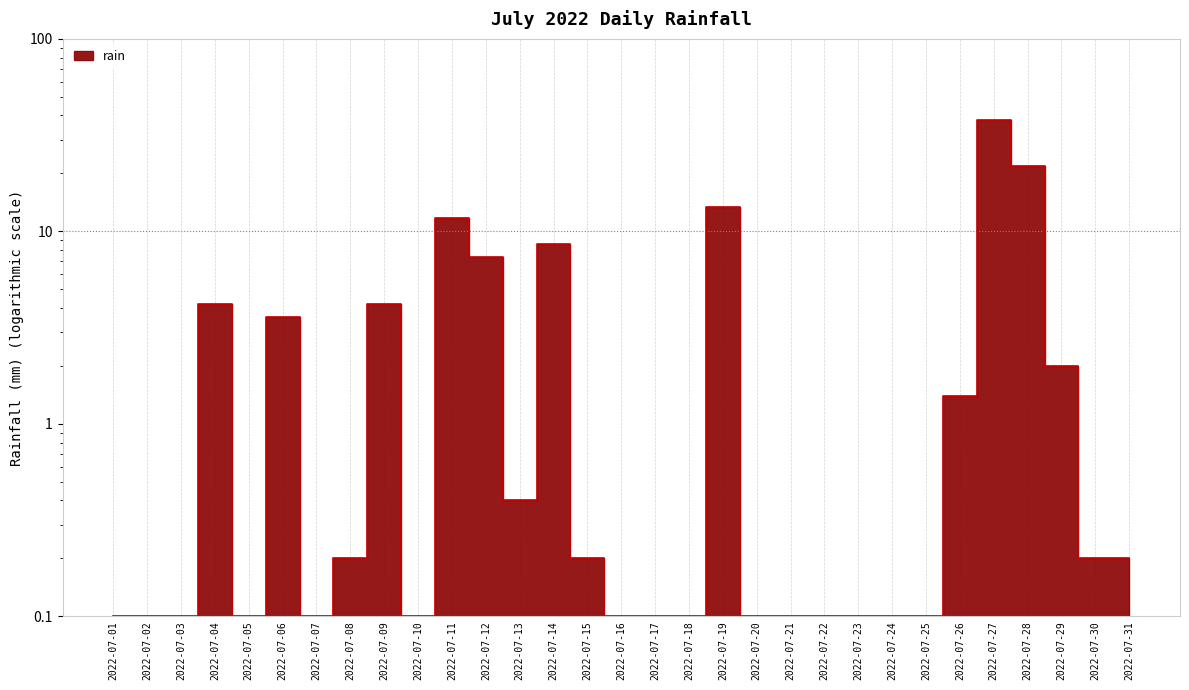

True or false: the data shows 1.4 at 2022-07-26.

True